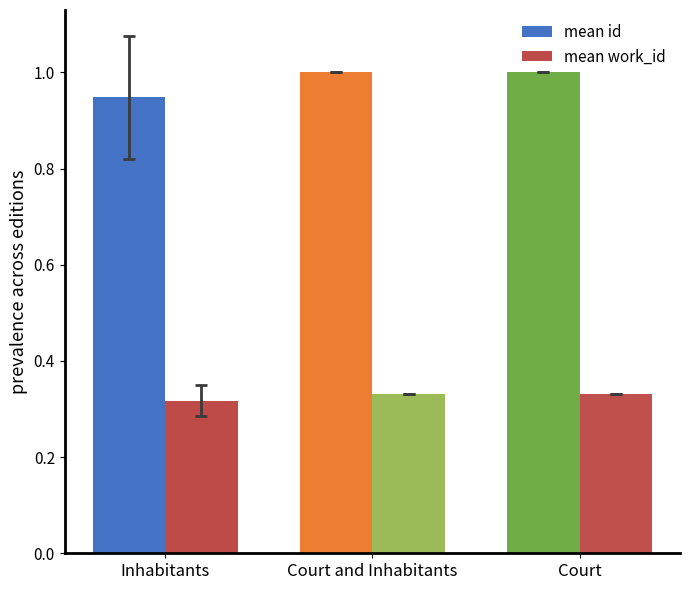

What is the sum of all mean work_id values?

1.0